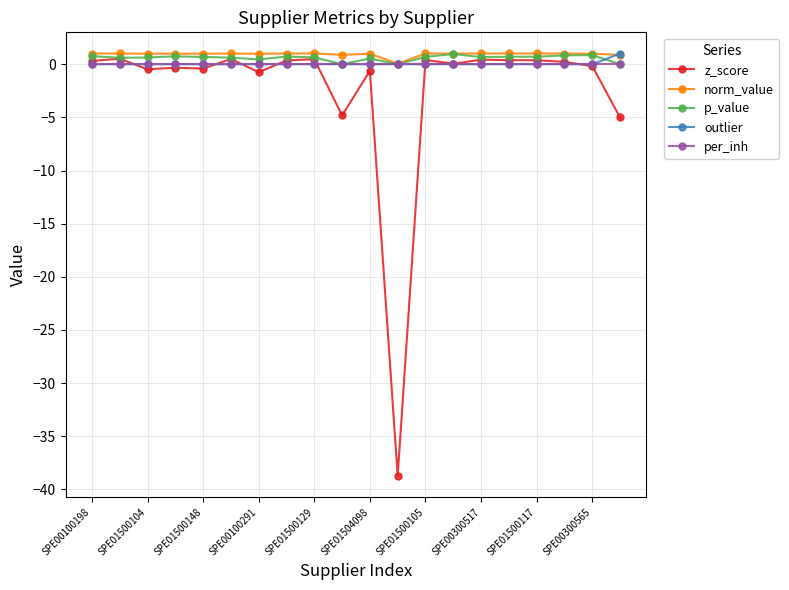

Which series has the largest total across all categories?

norm_value